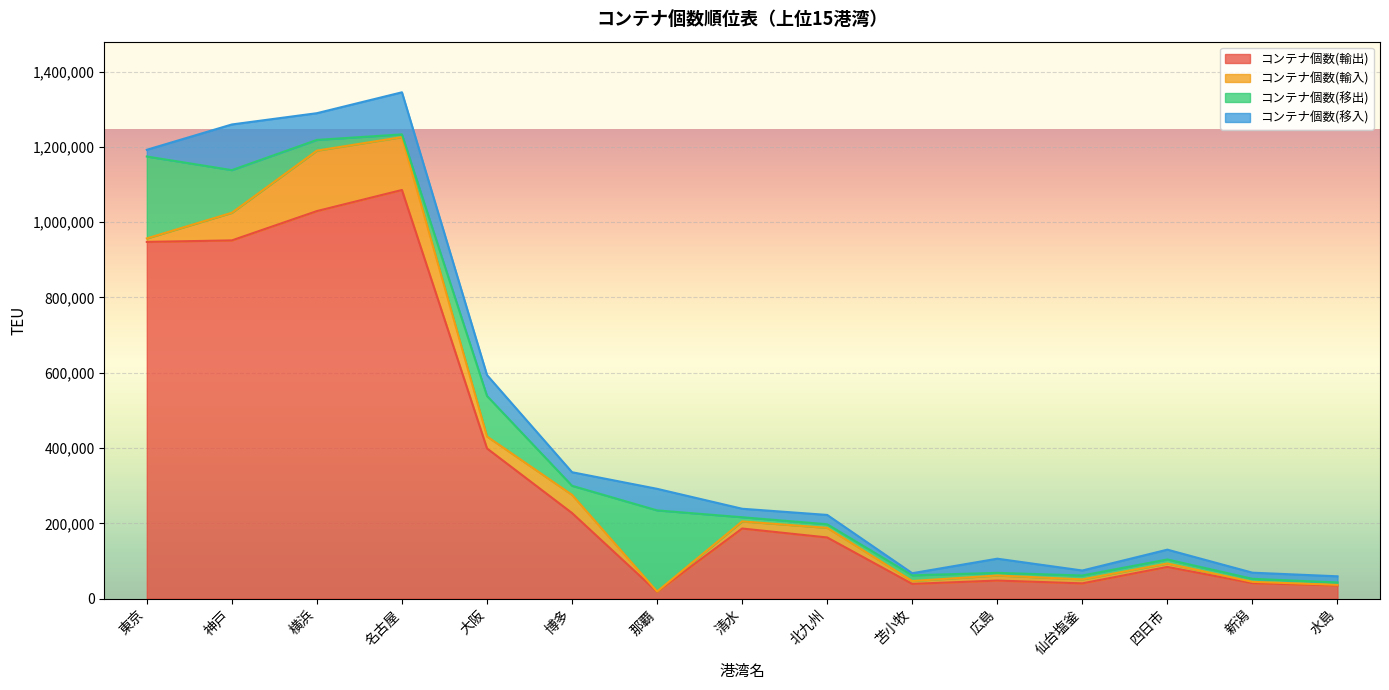

In コンテナ個数(移入), how many points are higher than both neighbors (excluding endpoints)?

6